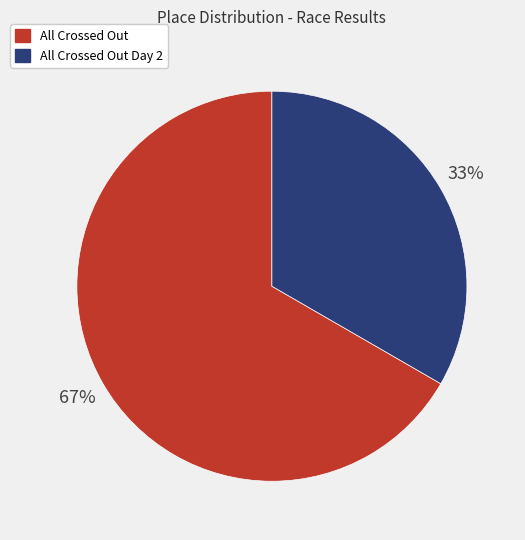

Is there a majority slice in this chart?

Yes